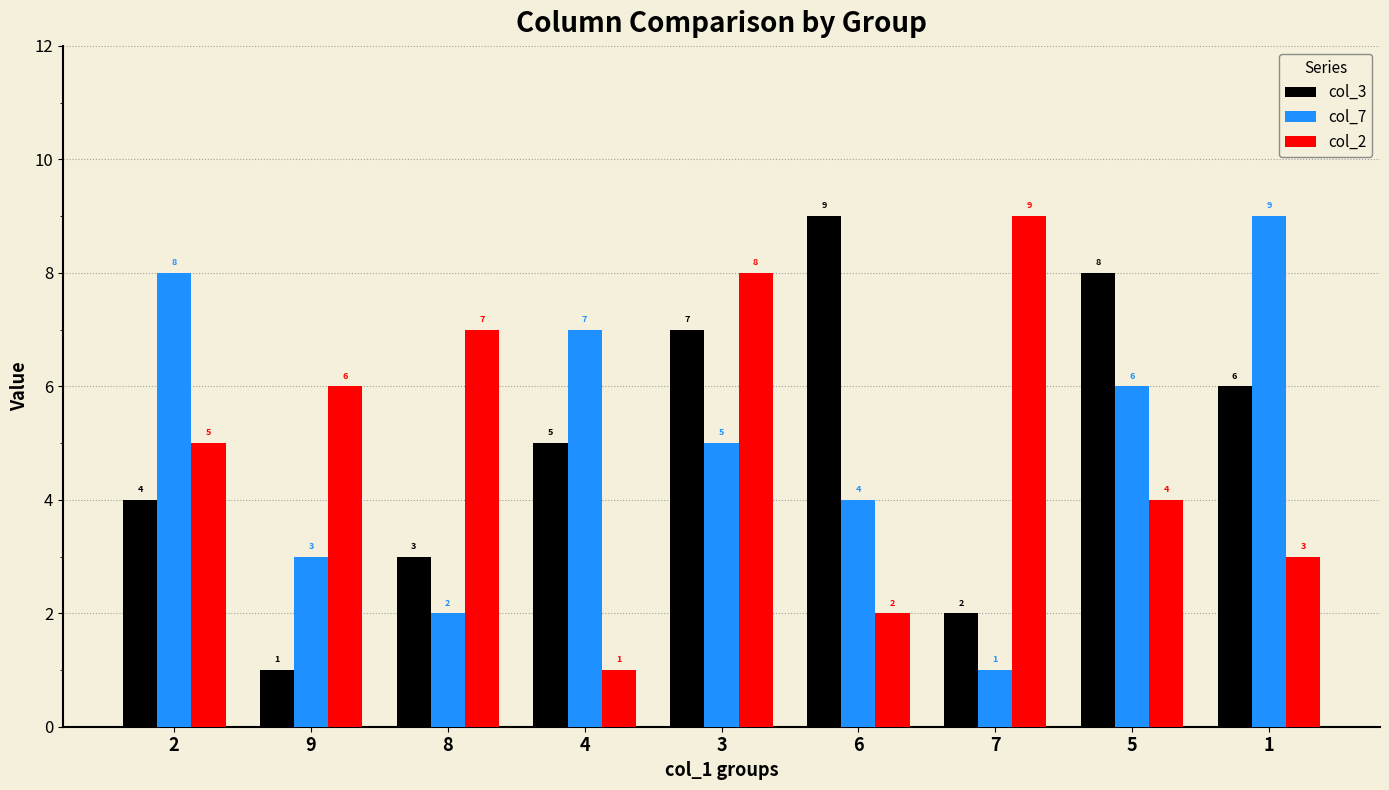

Rank the series at 2 from highest to lowest value.

col_7, col_2, col_3